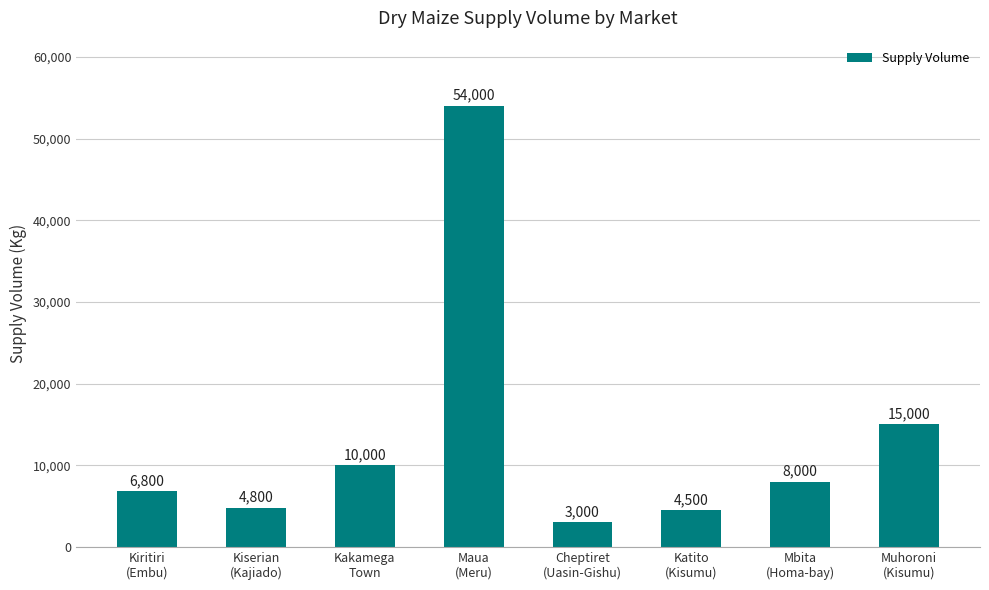

What is the label of the 1st bar from the right?

Muhoroni
(Kisumu)